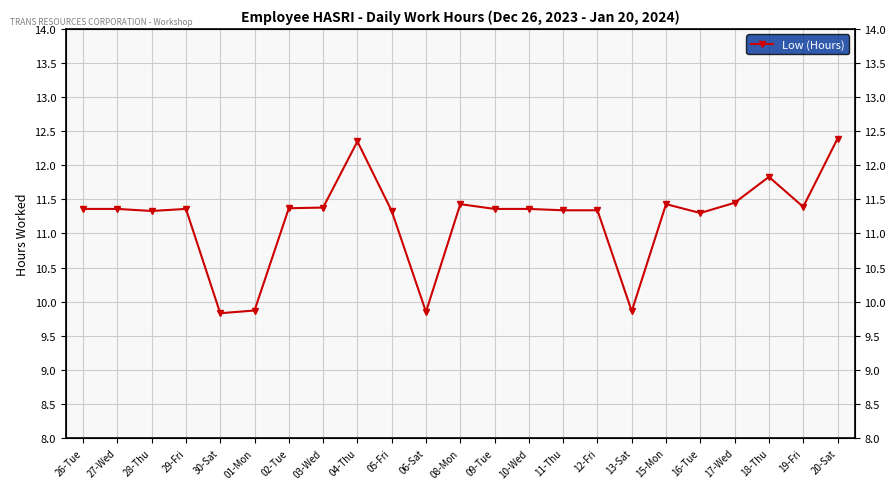

Reading left to right, what are all the values shown in this chart?

11.4	11.4	11.3	11.4	9.8	9.9	11.4	11.4	12.3	11.3	9.8	11.4	11.4	11.4	11.3	11.3	9.9	11.4	11.3	11.4	11.8	11.4	12.4